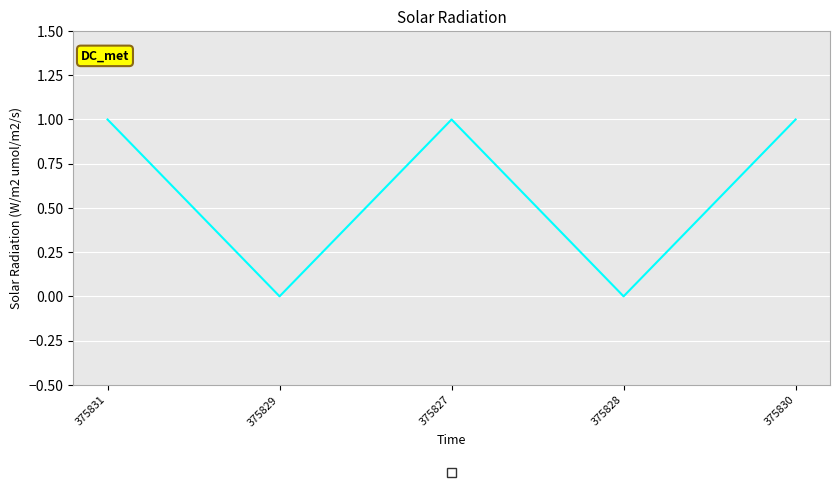

Count the values in the range 0 to 1.

5